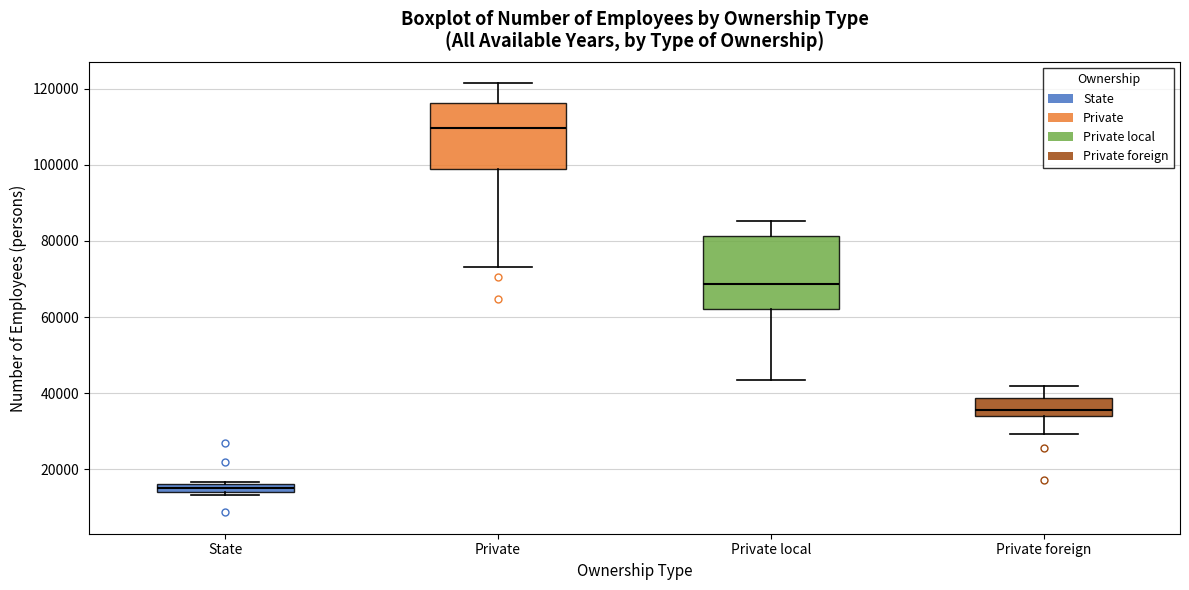

Which box has the highest median line?

Private